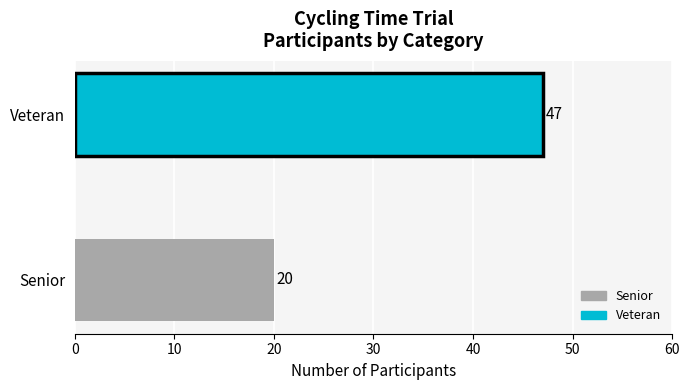

True or false: the data shows 13 at Senior.

False